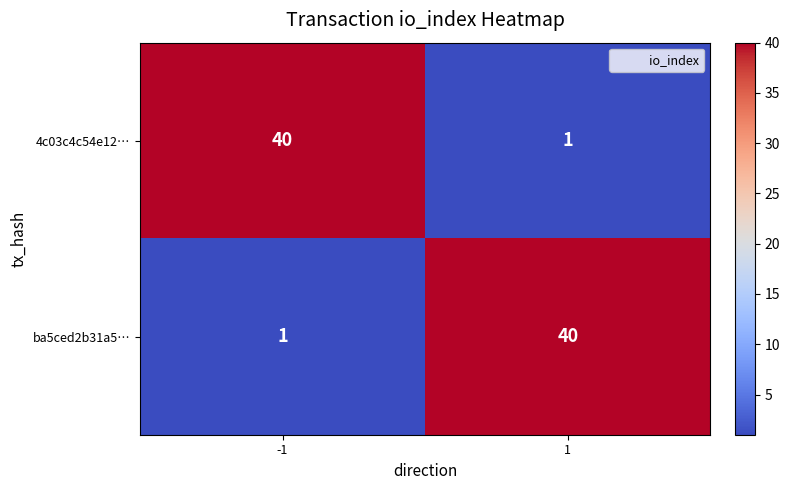

Reading right to left, transcribe all the data shown in this chart.

4c03c4c54e12…: 1=1	-1=40
ba5ced2b31a5…: 1=40	-1=1